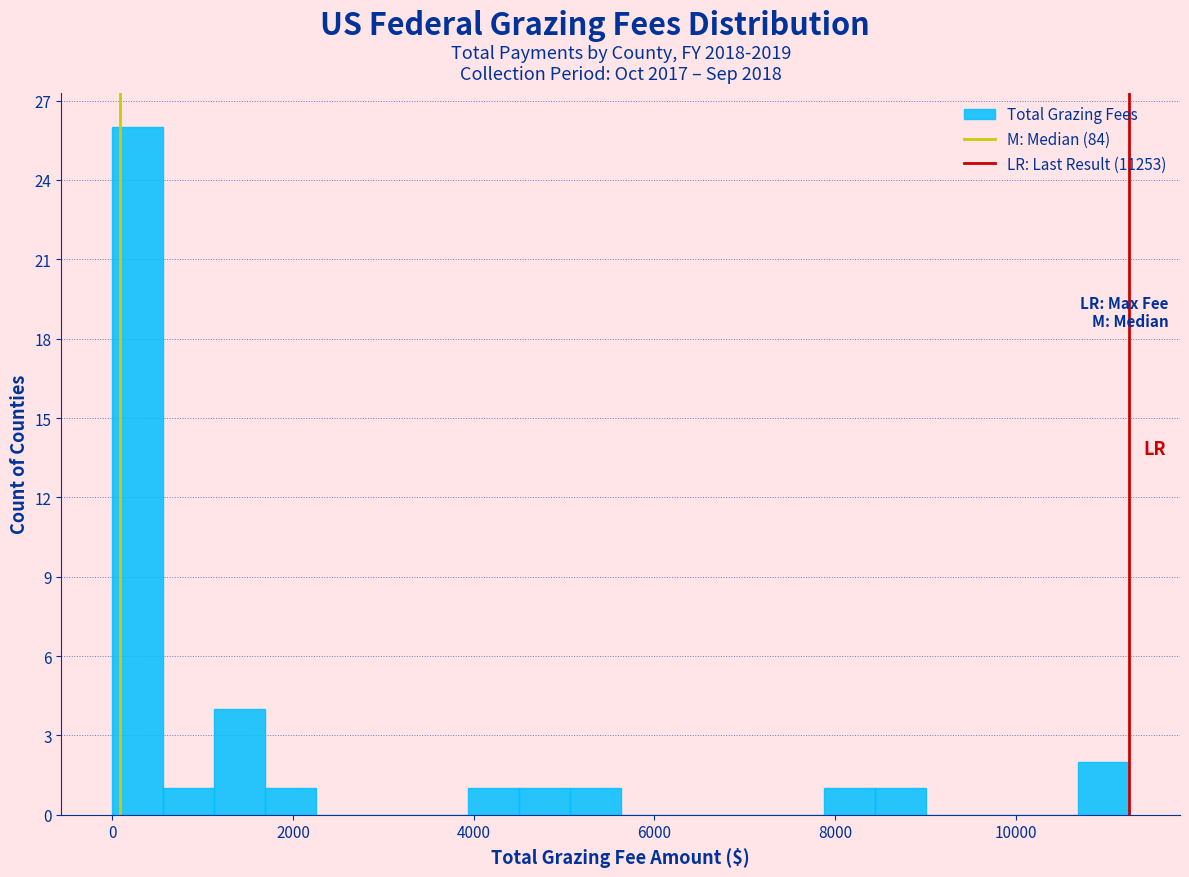

Read against the x-axis, roughly where is the centre of the tallest bar?

200